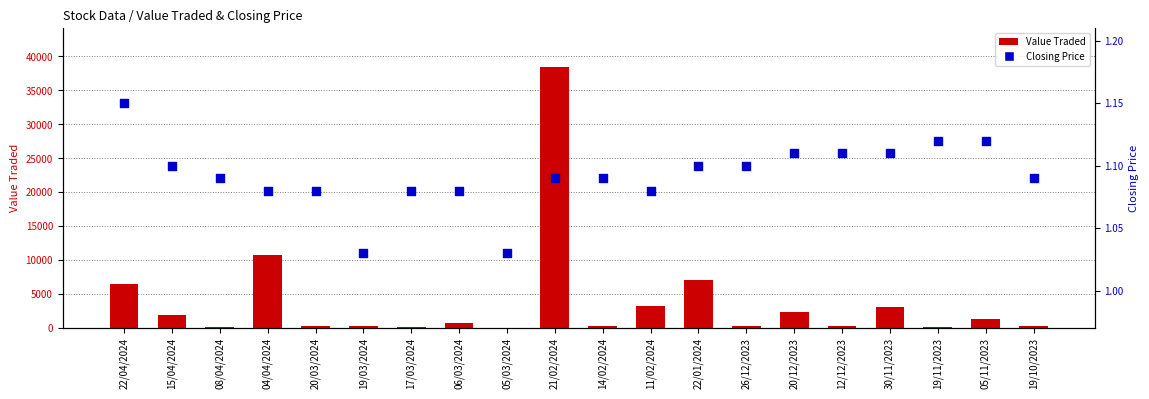

Which series has the widest spread of Y values?

Value Traded